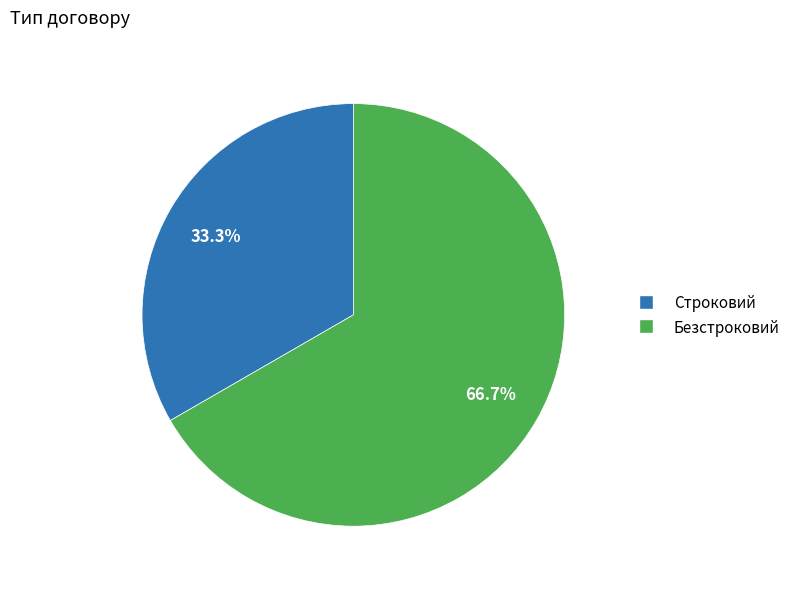

The Строковий slice represents 33% of the pie. True or false?

True